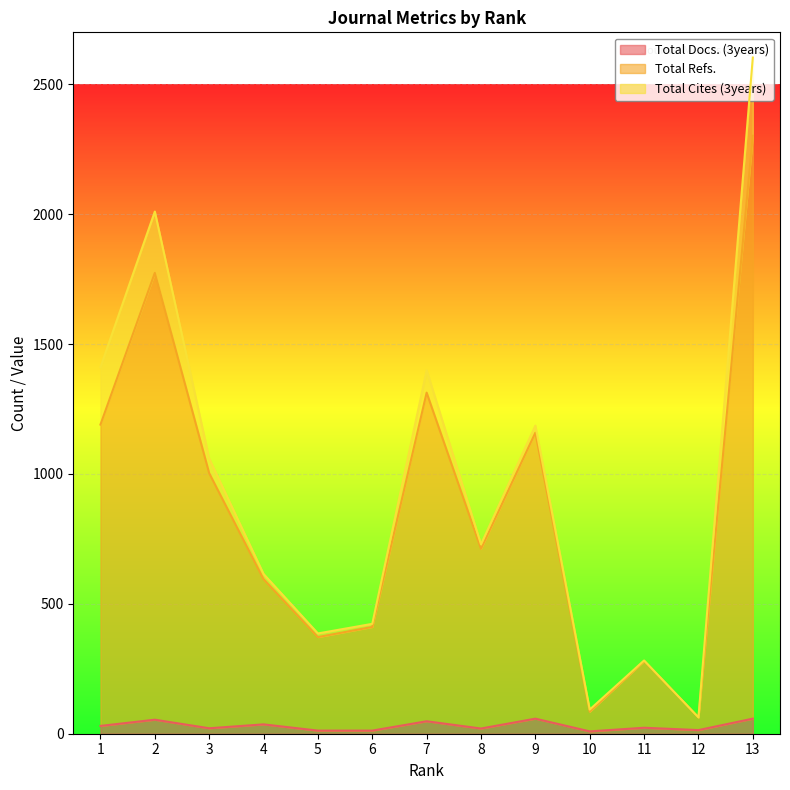

At which label does Total Docs. (3years) first exceed 23?

1